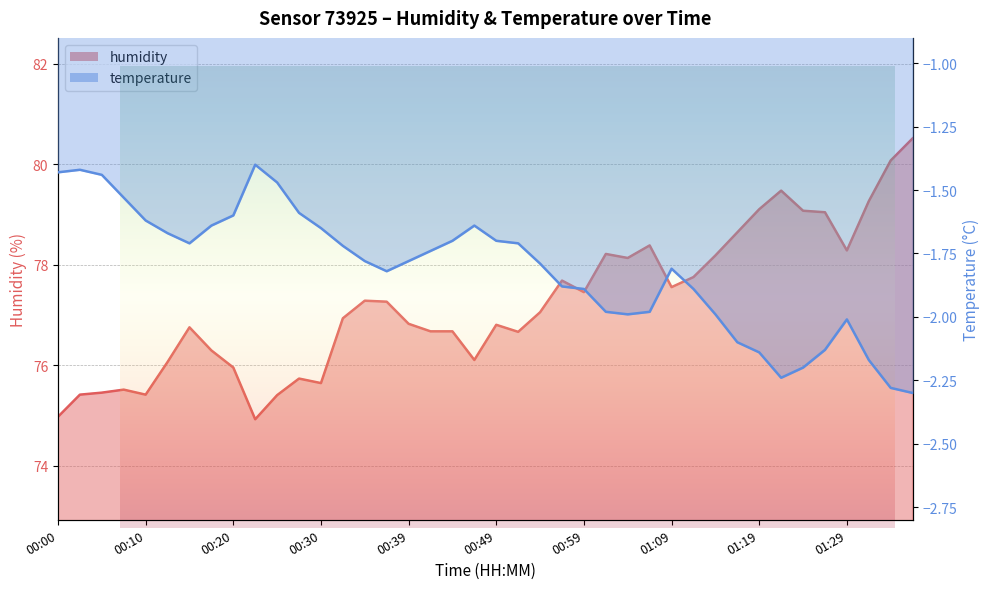

How many values in the humidity series are below 77?

20